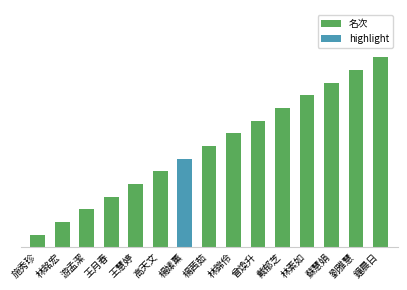

What position from the right is 戴郁芝?

5